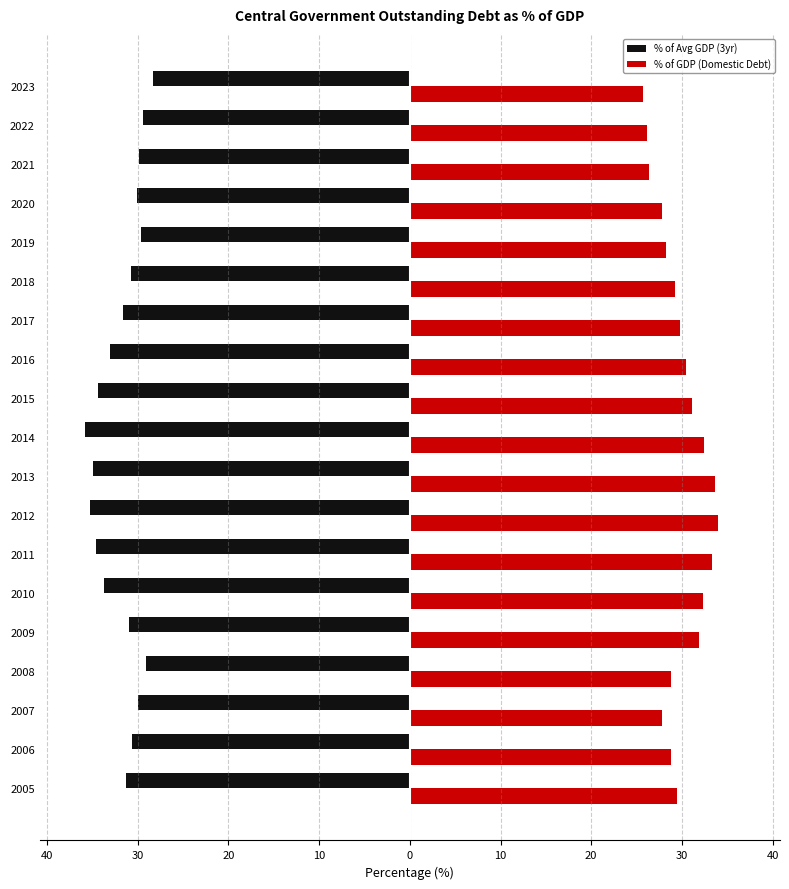

What is the highest value of the % of GDP (Domestic Debt) series?

34.0